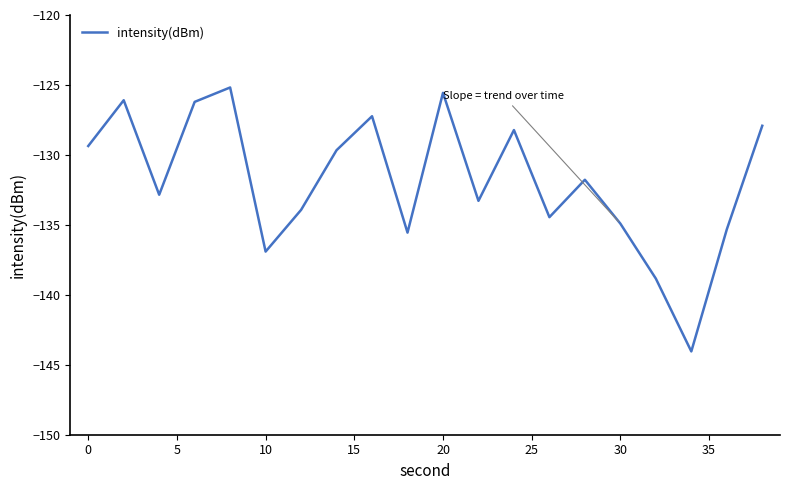

What is the maximum value shown in the chart?

-125.2